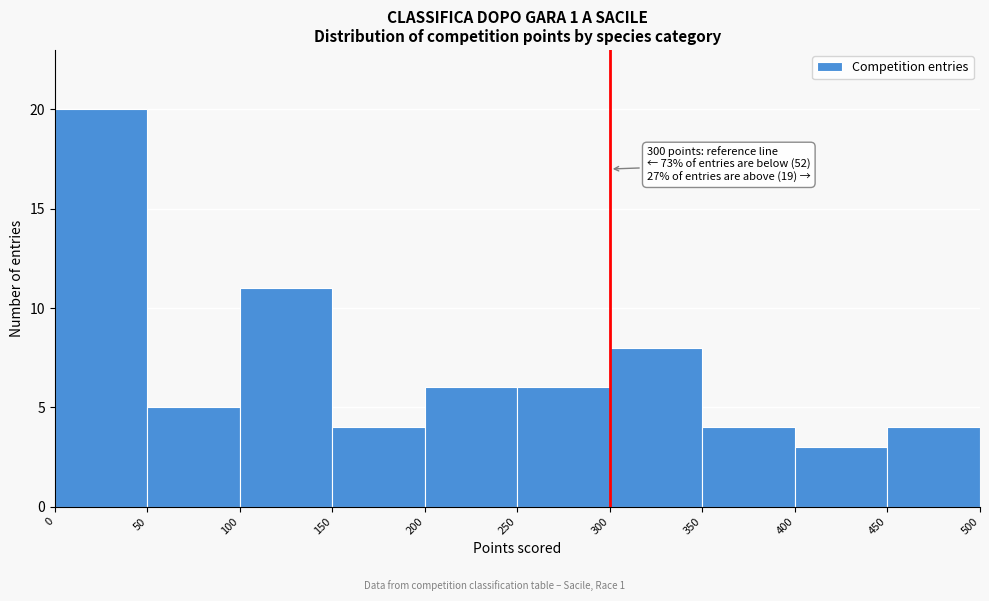

Which range on the x-axis has the tallest bar?

0 to 50